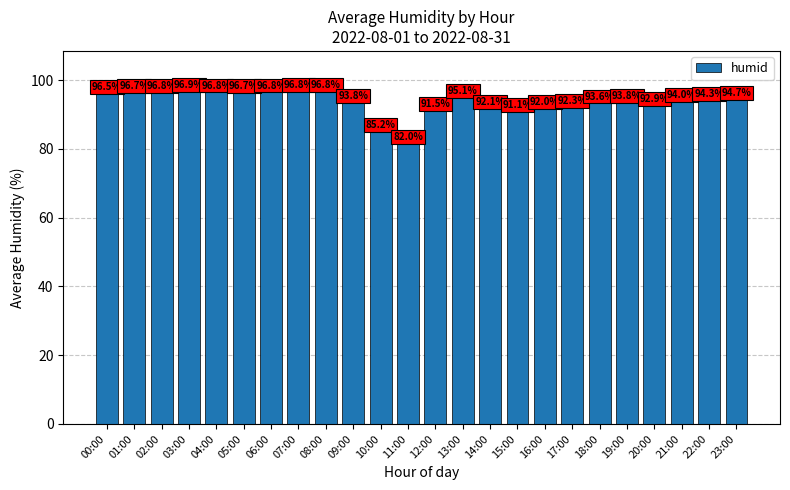

Approximately how many times larger is the value at 19:00 compared to 21:00?

1.0